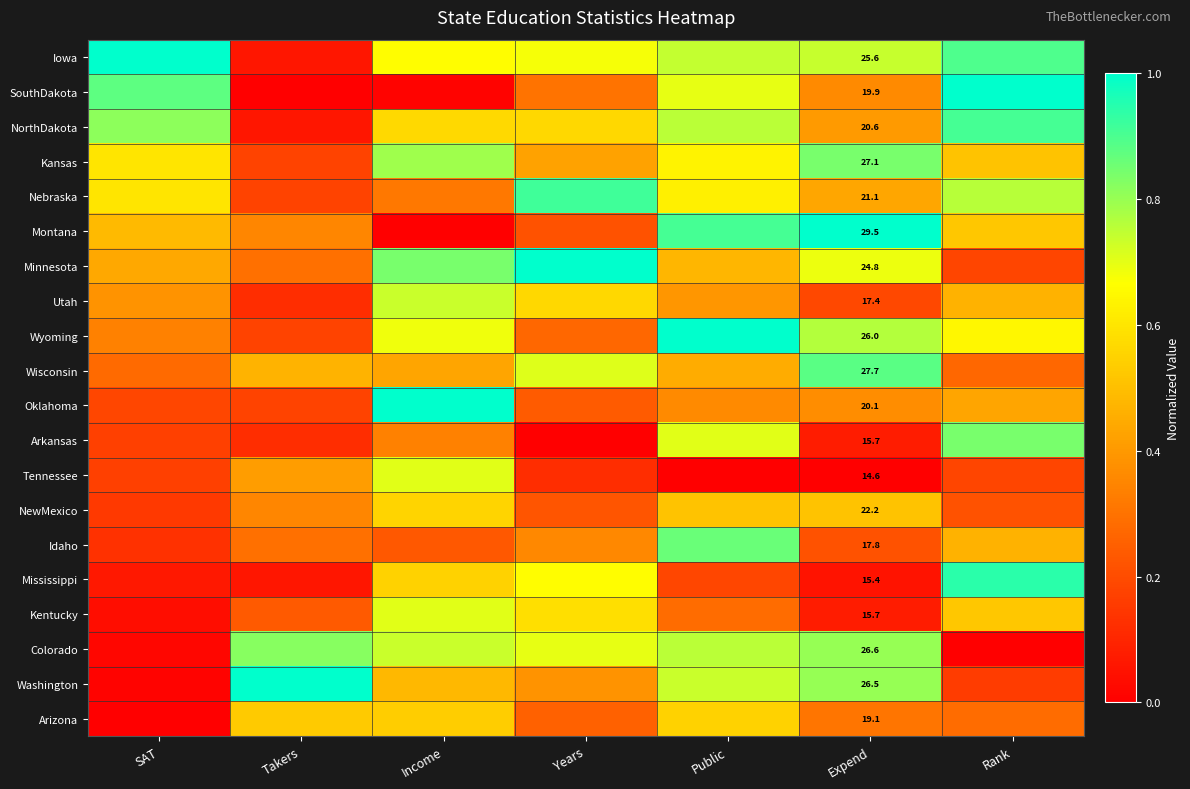

Is it true that Minnesota equals 0.9 at Expend?

False